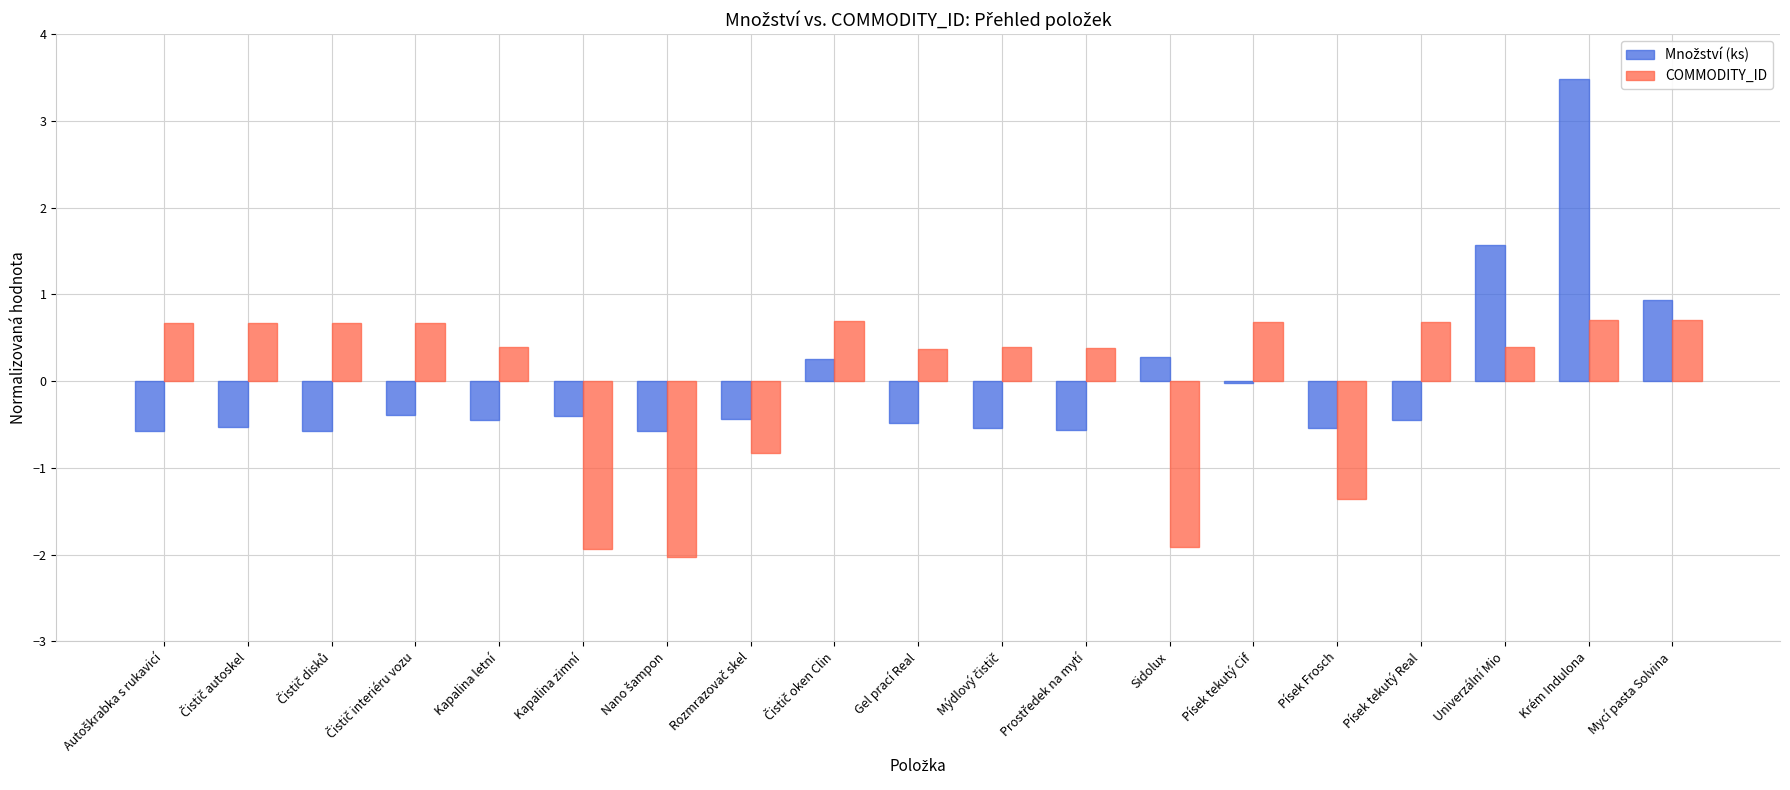

How many groups of bars are there?

19